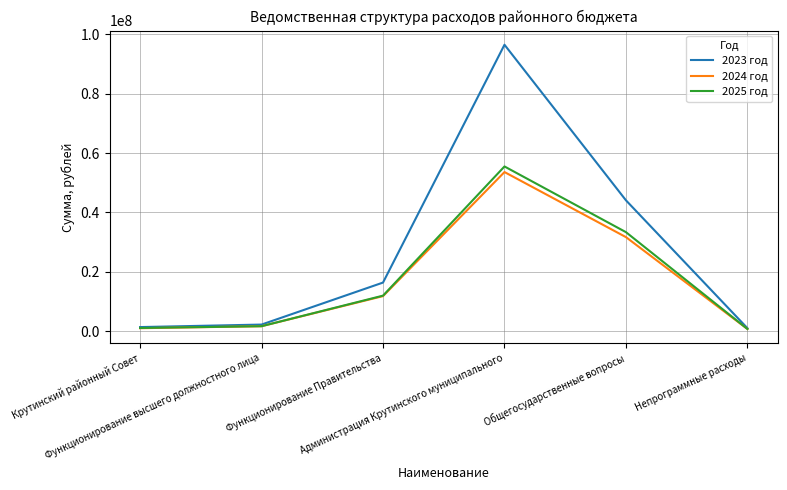

At which label is 2023 год closest to 48761110?

Общегосударственные вопросы